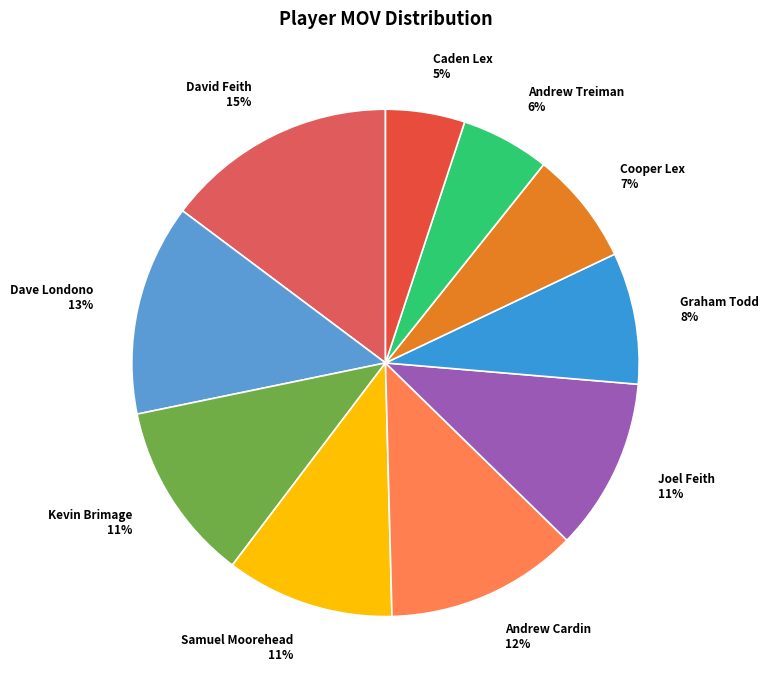

To the nearest percent, what percentage of the pie is Kevin Brimage?

11%